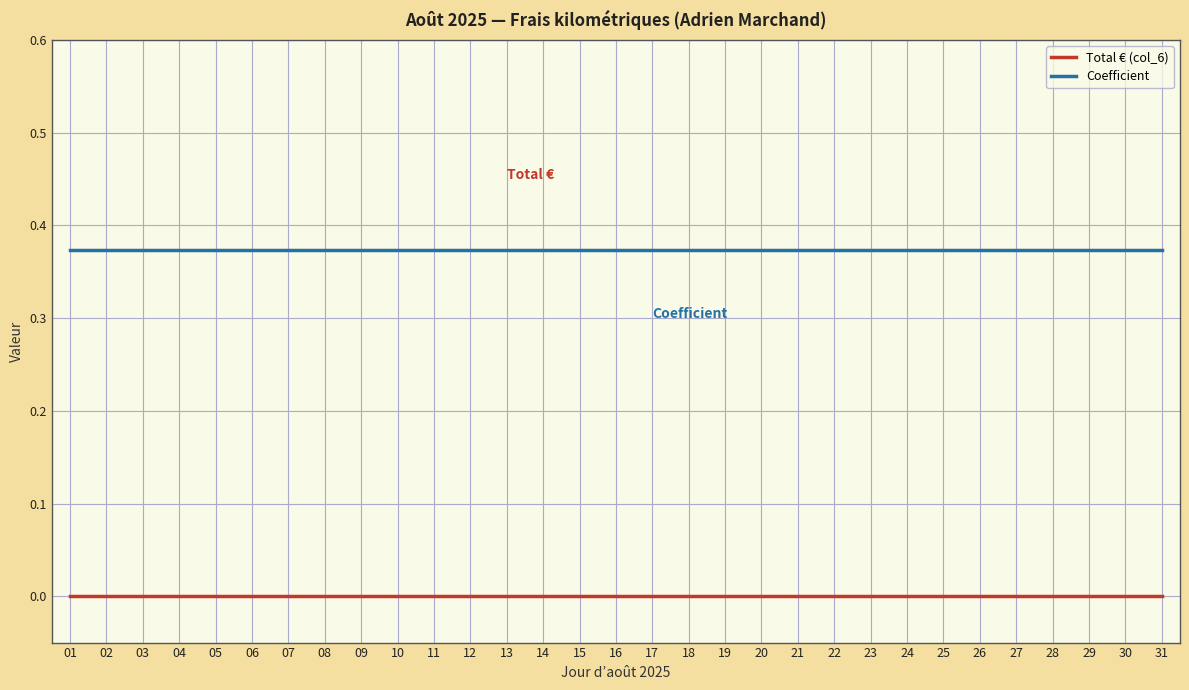

Is the value of Total € (col_6) at 24 greater than the value of Coefficient at 12?

No